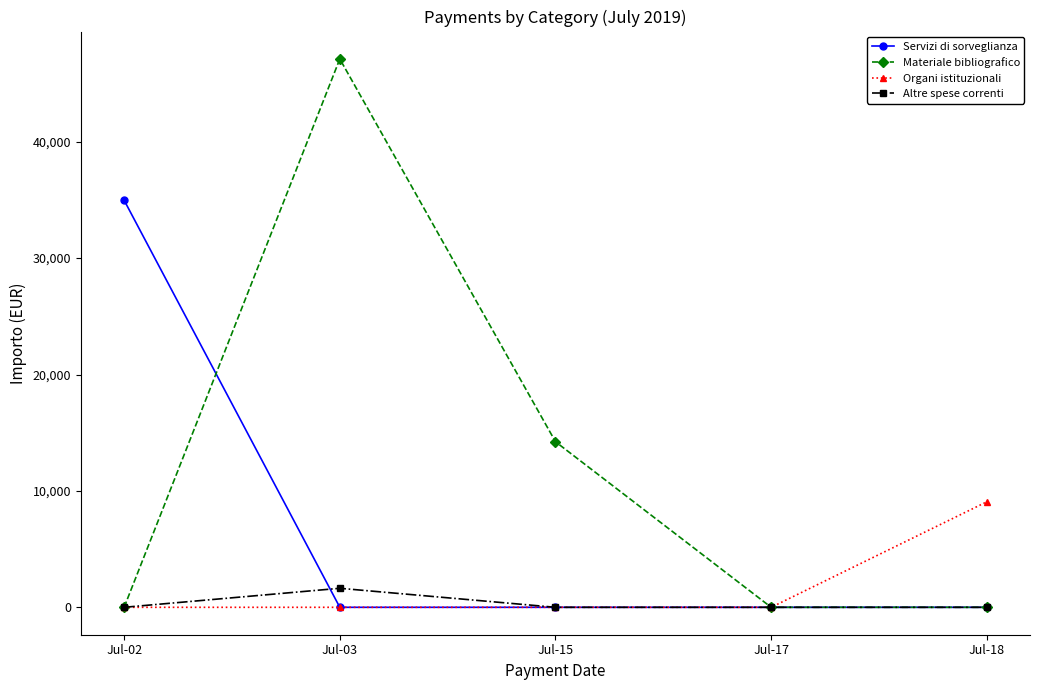

At which category does Materiale bibliografico reach its first local peak?

Jul-03